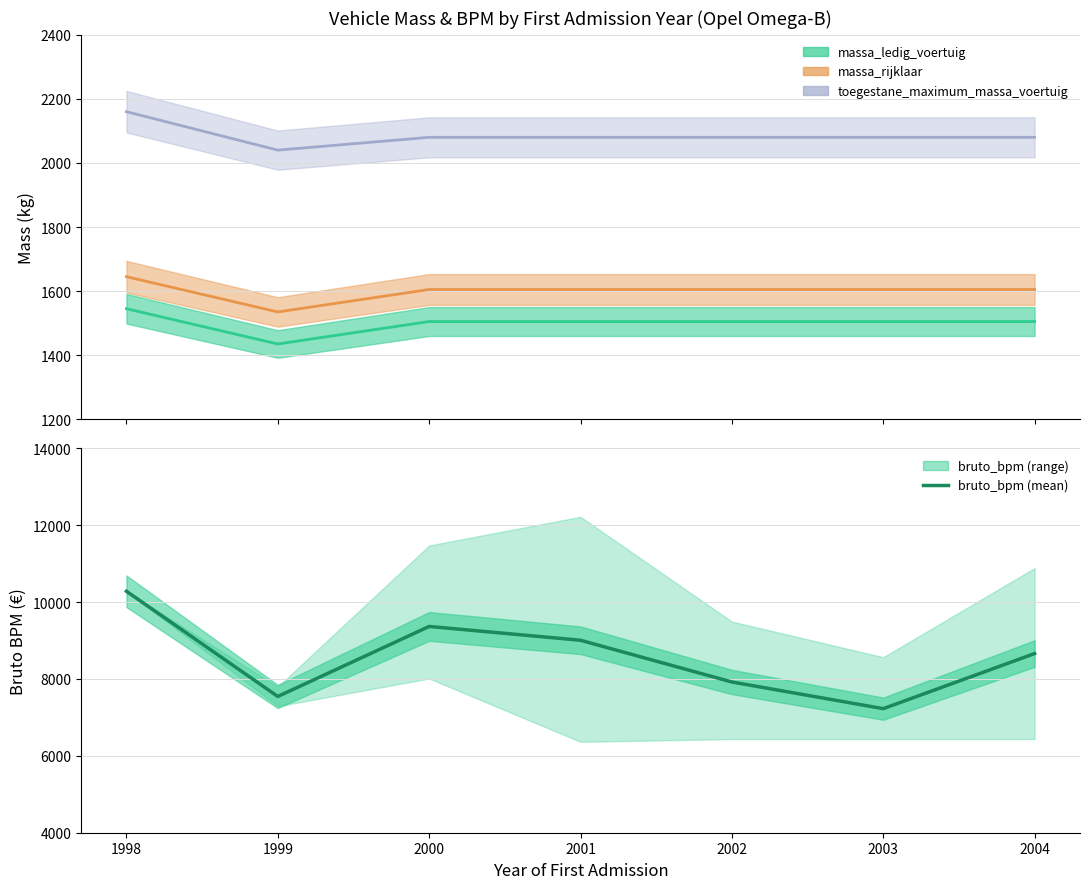

How many data points are above 8660?

3